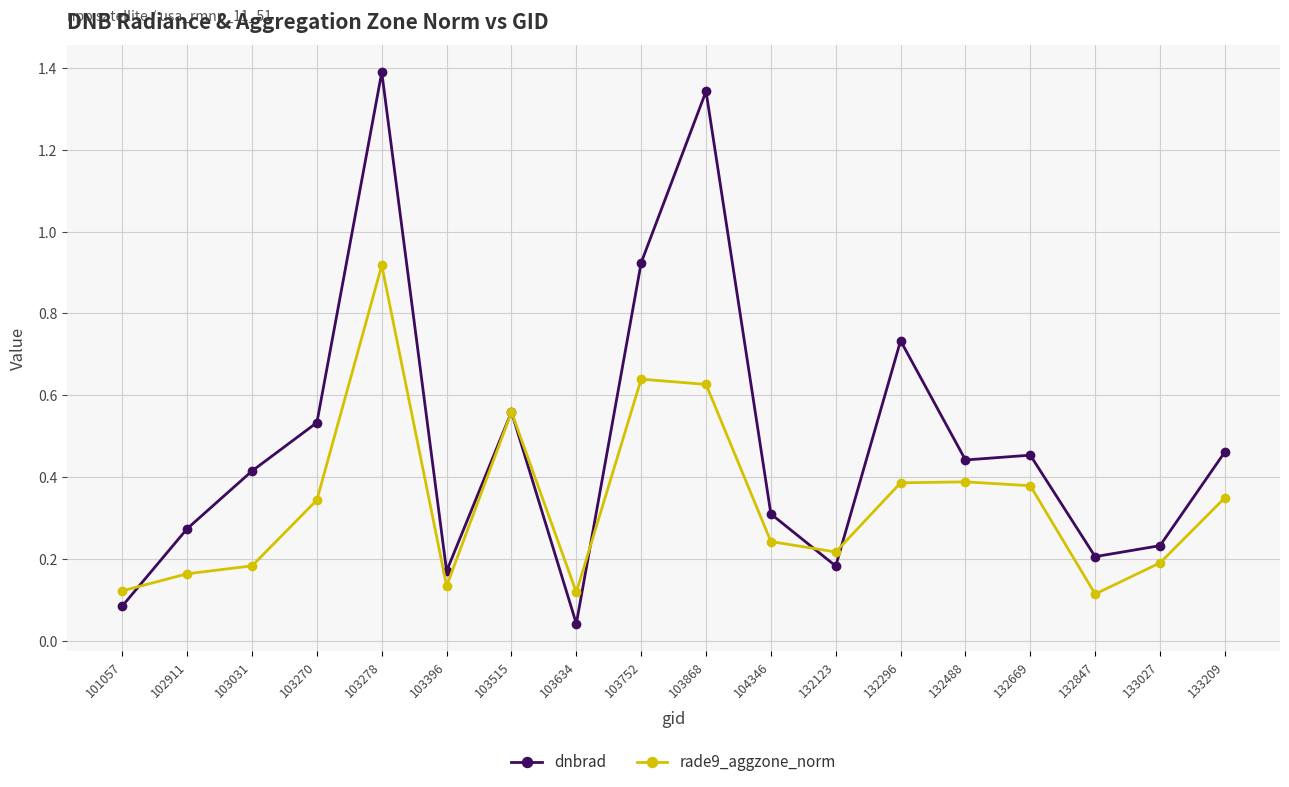

How many times do dnbrad and rade9_aggzone_norm cross each other?

5